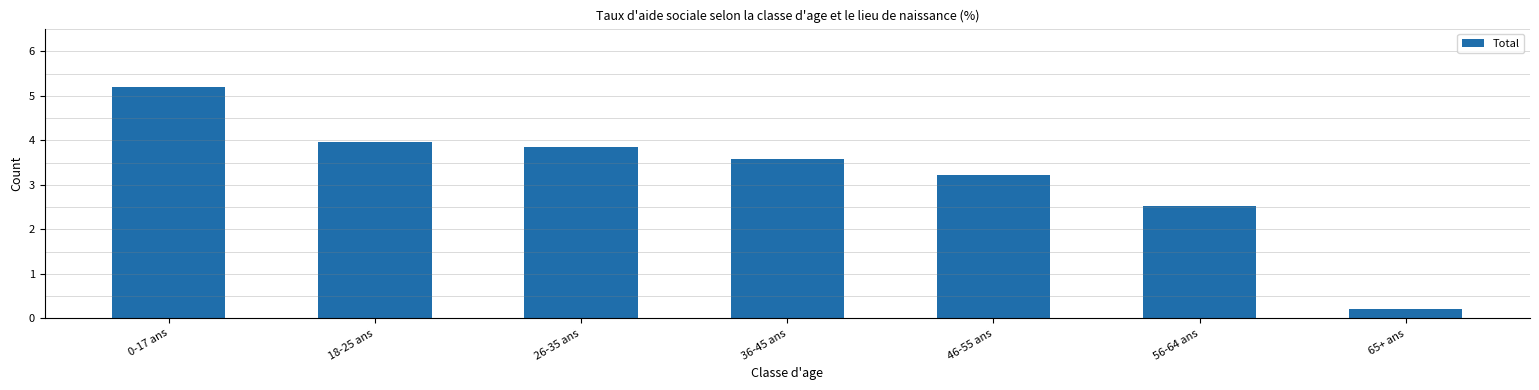

The value at 36-45 ans is 5.9. True or false?

False